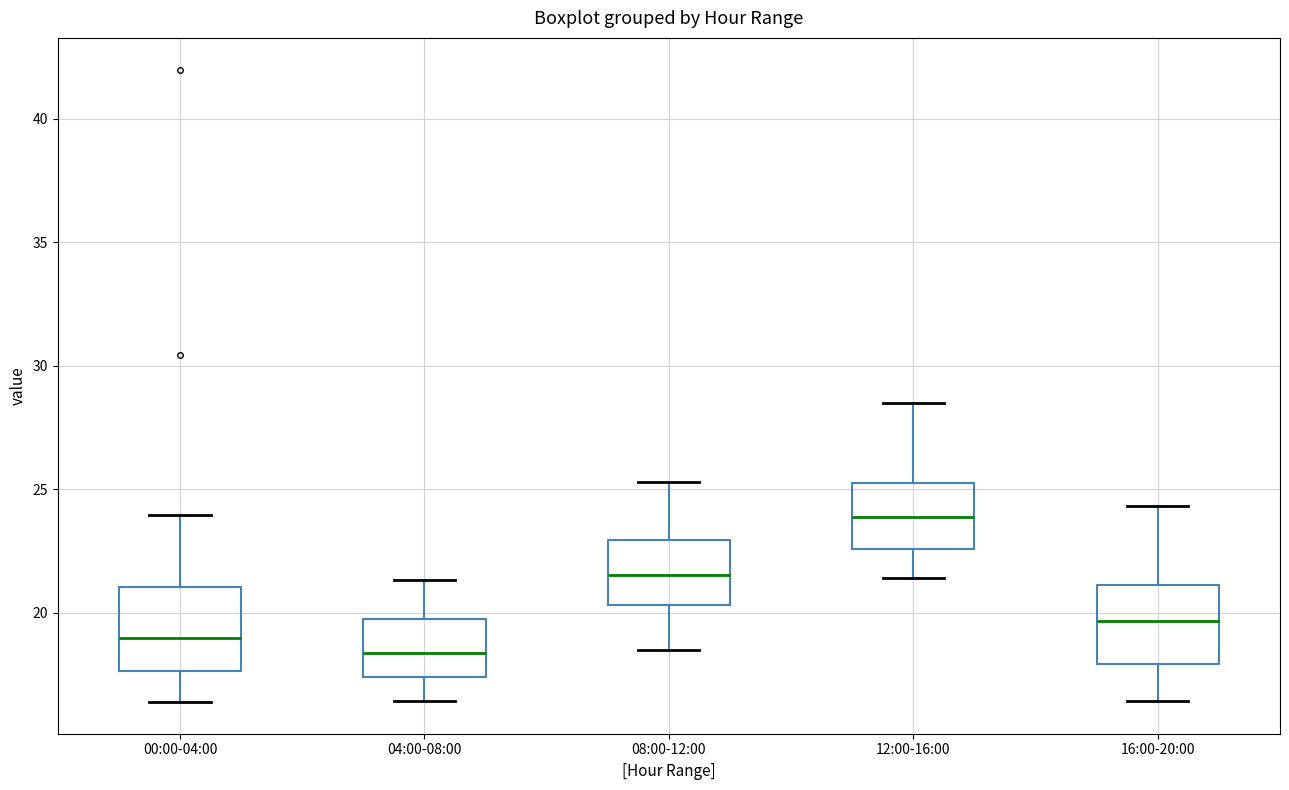

Reading left to right, transcribe this box plot: for each box, give where its median line is, the range the box spans, and where its two whiskers end, as read against the y-axis. The values are not printed on the chart, so give them approximately, as read against the axis.

00:00-04:00: median 19.0, box 17.5 to 21.0, whiskers 16.5 to 24.0
04:00-08:00: median 18.5, box 17.5 to 19.5, whiskers 16.5 to 21.5
08:00-12:00: median 21.5, box 20.5 to 23.0, whiskers 18.5 to 25.5
12:00-16:00: median 24.0, box 22.5 to 25.5, whiskers 21.5 to 28.5
16:00-20:00: median 19.5, box 18.0 to 21.0, whiskers 16.5 to 24.5